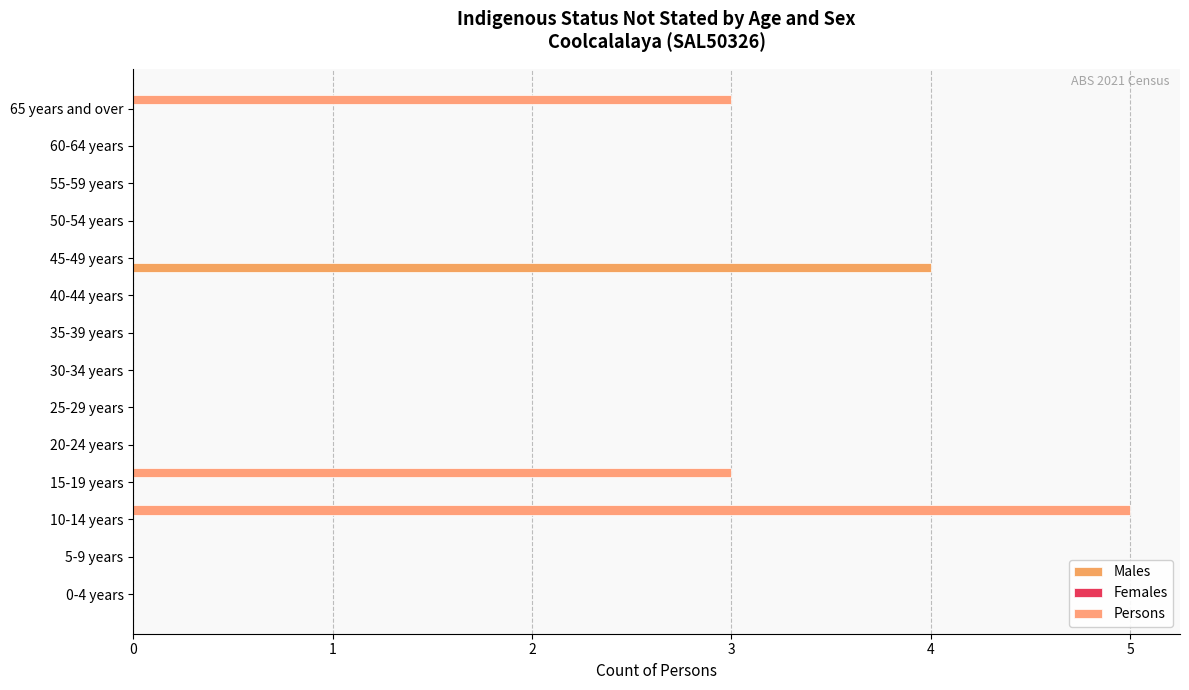

How many data points does each series have?

14